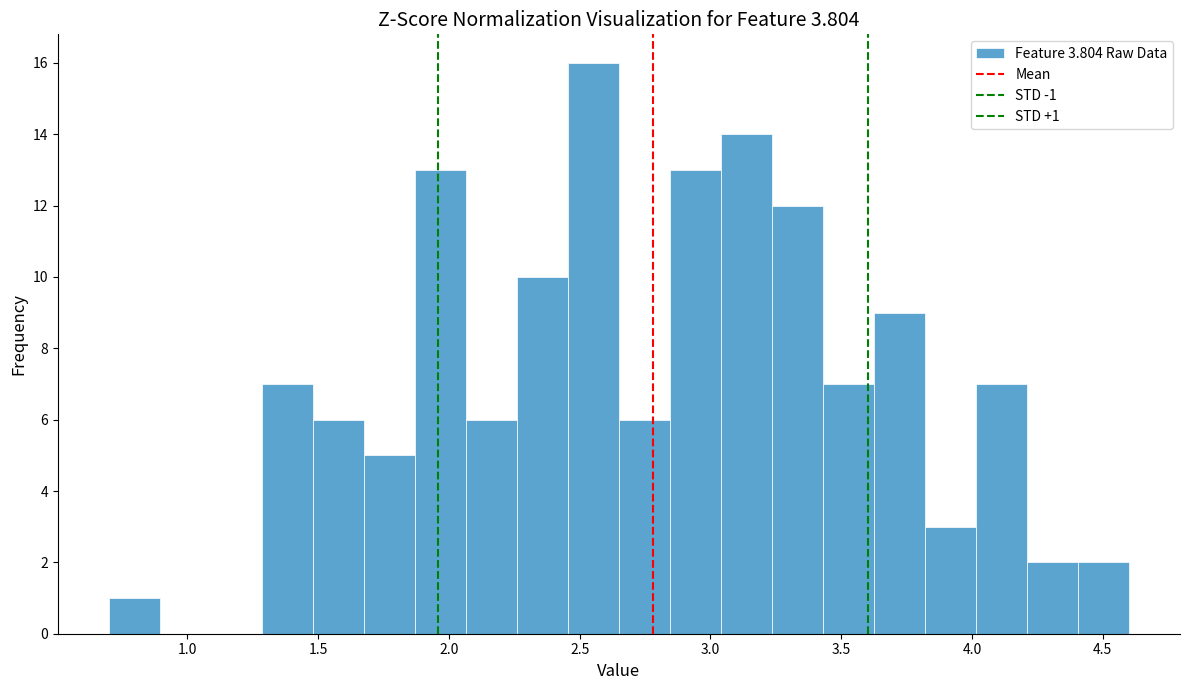

Read against the x-axis, roughly where is the centre of the tallest bar?

2.55